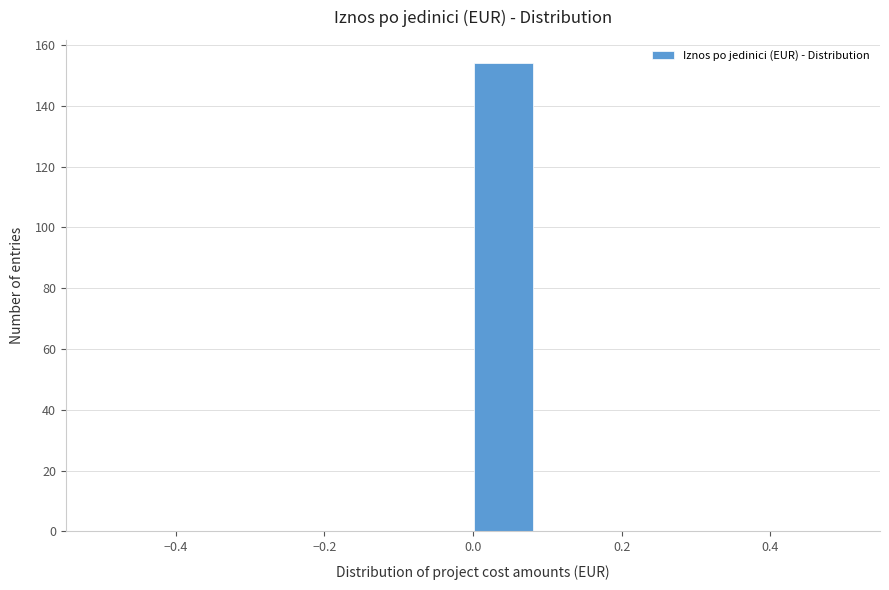

Reading left to right, transcribe this chart: for each bar, give the range it covers on the x-axis and its height. Neither the bar edges nor the heights are printed on the chart, so give them approximately, as read against the axes.

-0.50 to -0.42: 0
-0.42 to -0.34: 0
-0.34 to -0.24: 0
-0.24 to -0.16: 0
-0.16 to -0.08: 0
-0.08 to 0.00: 0
0.00 to 0.08: 154
0.08 to 0.16: 0
0.16 to 0.26: 0
0.26 to 0.34: 0
0.34 to 0.42: 0
0.42 to 0.50: 0